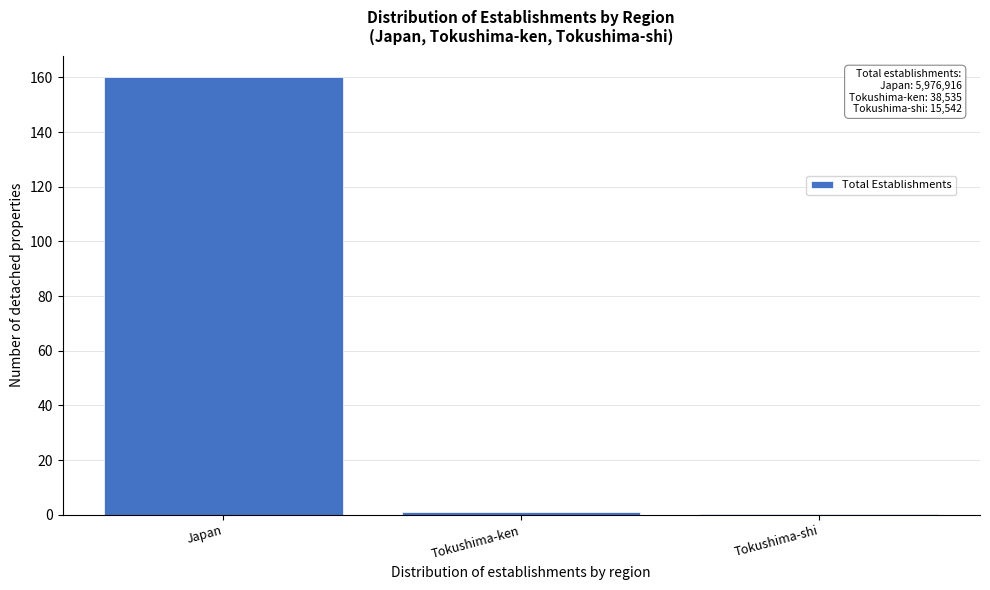

Between Tokushima-ken and Japan, which is larger?

Japan